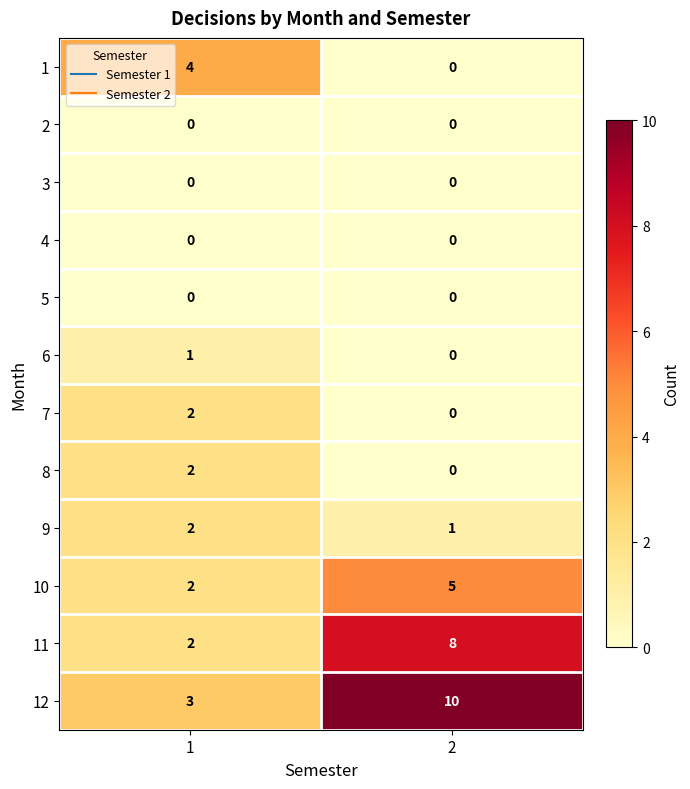

What is the sum of all 1 values?

4